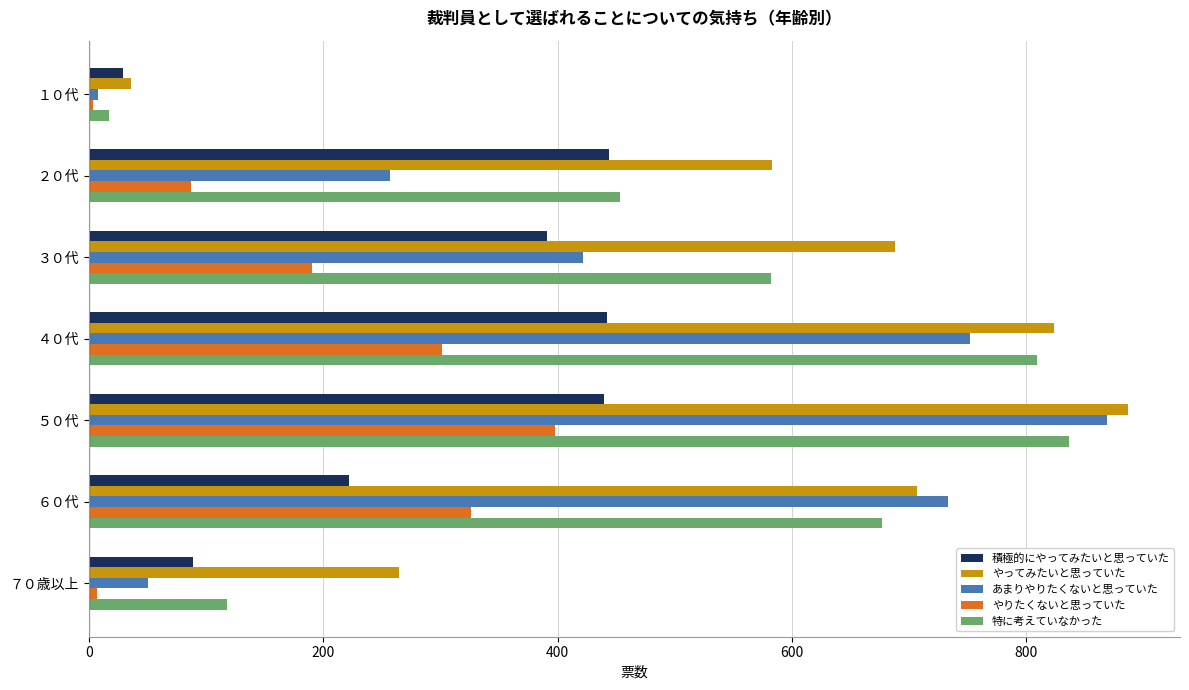

What is the highest value of the やりたくないと思っていた series?

398